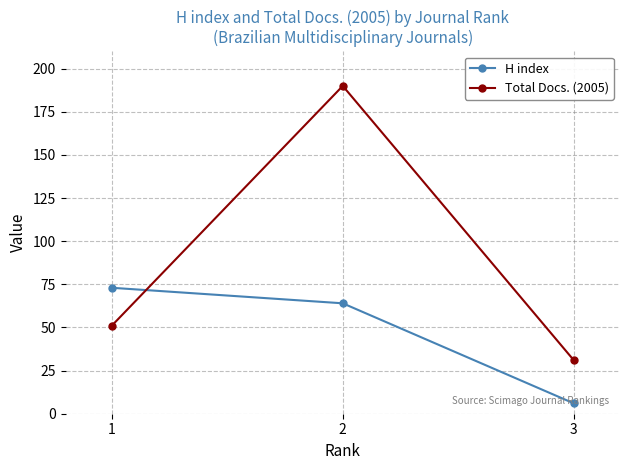

At which label does H index first exceed 64?

1